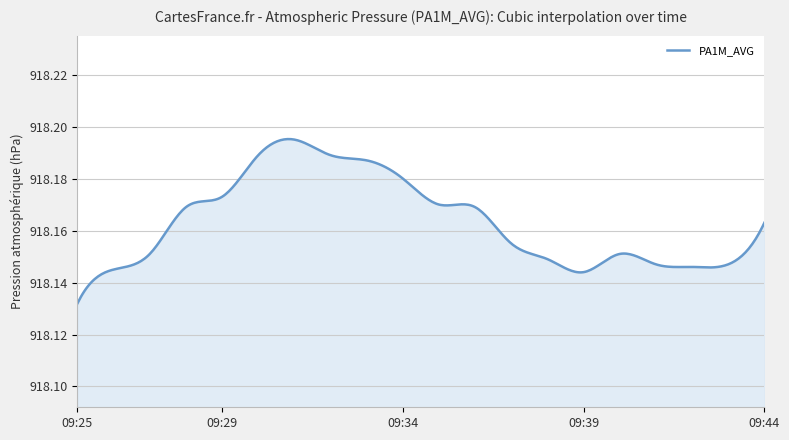

Is this an area chart (filled region under the line)?

Yes